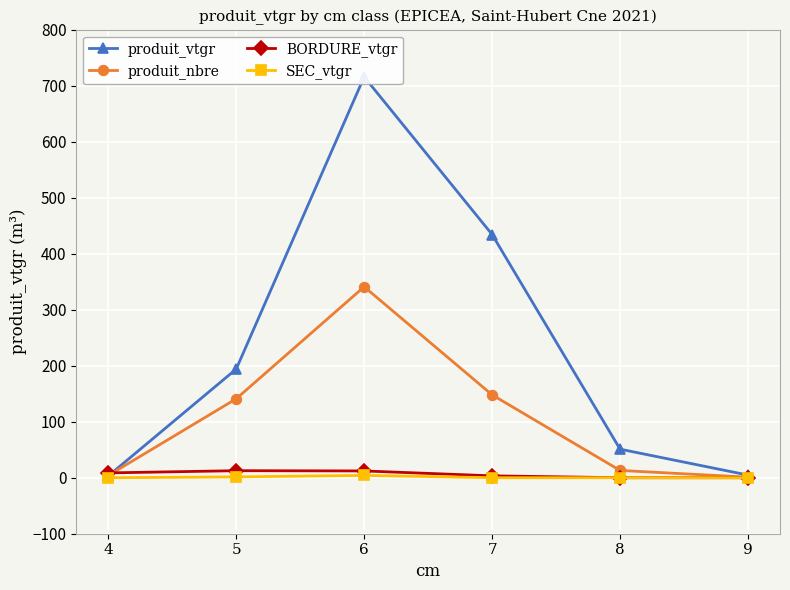

Count the number of categories in the chart.

6